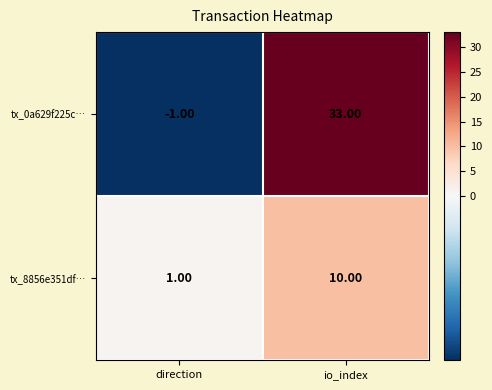

Which series has the largest total across all categories?

tx_0a629f225c…